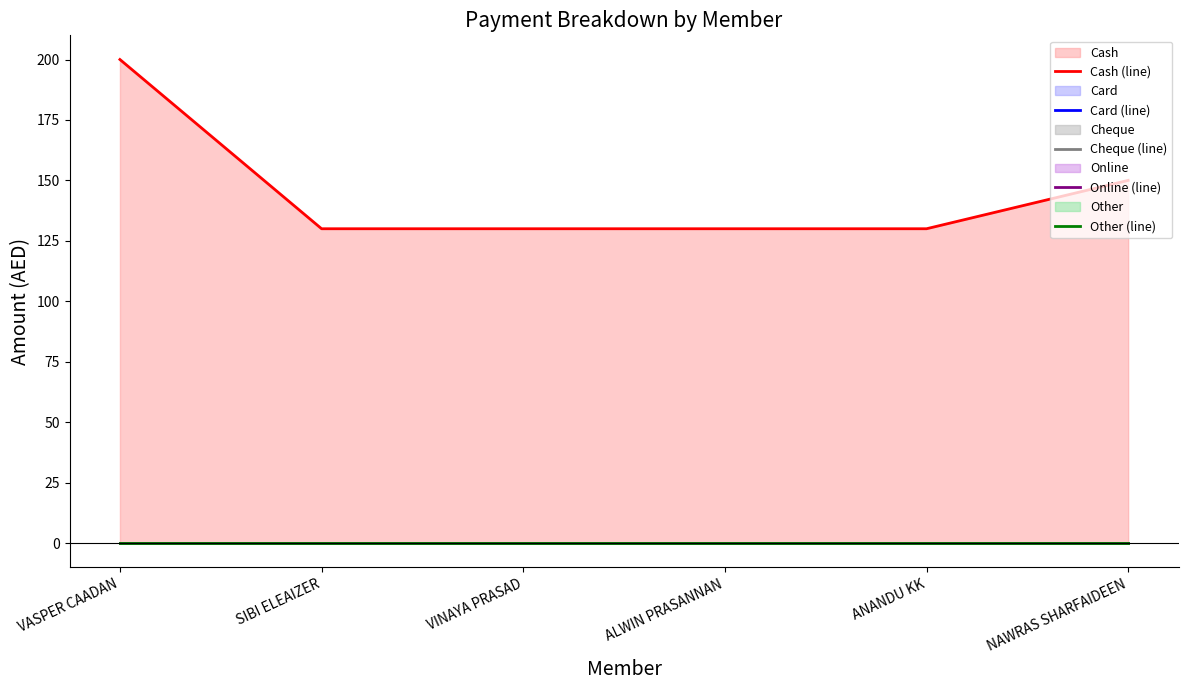

Which series changed the most between VASPER CAADAN and SIBI ELEAIZER?

Cash (line)